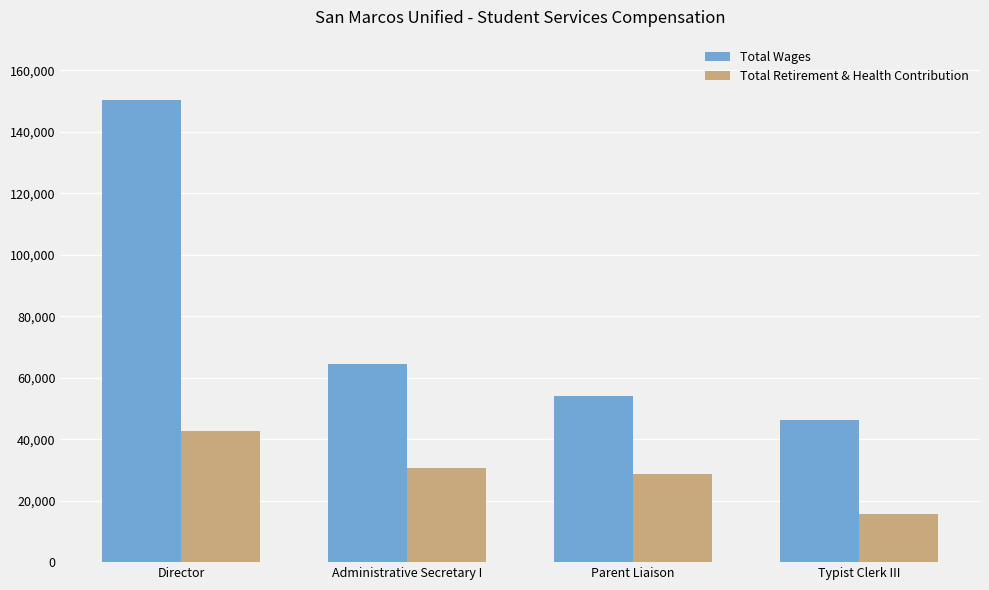

How many groups of bars are there?

4